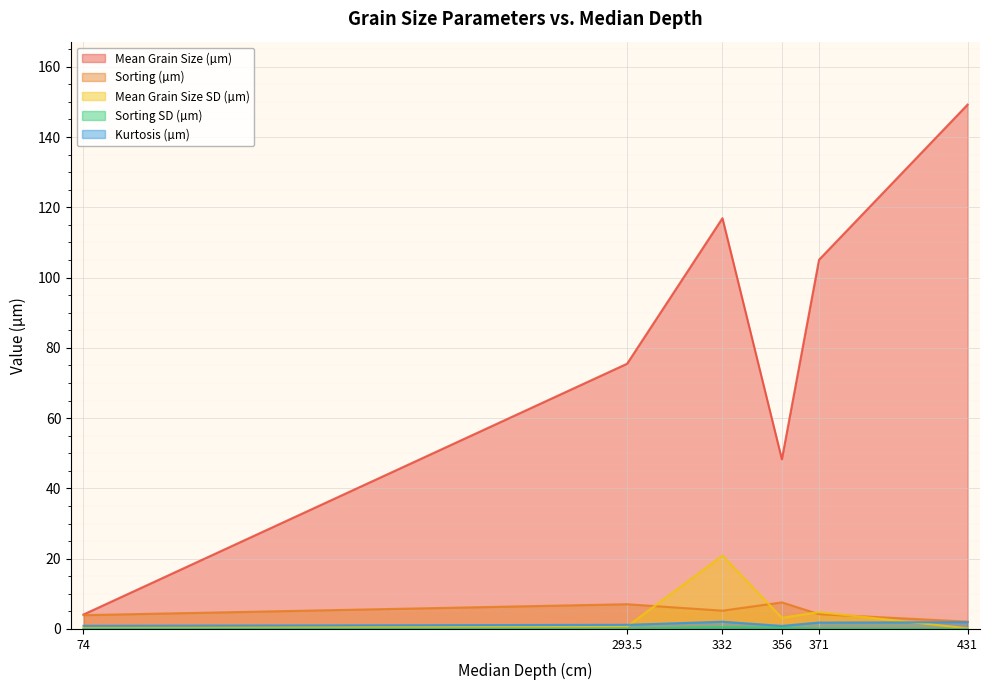

What is the difference between the second highest and second lowest values in the Mean Grain Size SD (µm) series?

4.4